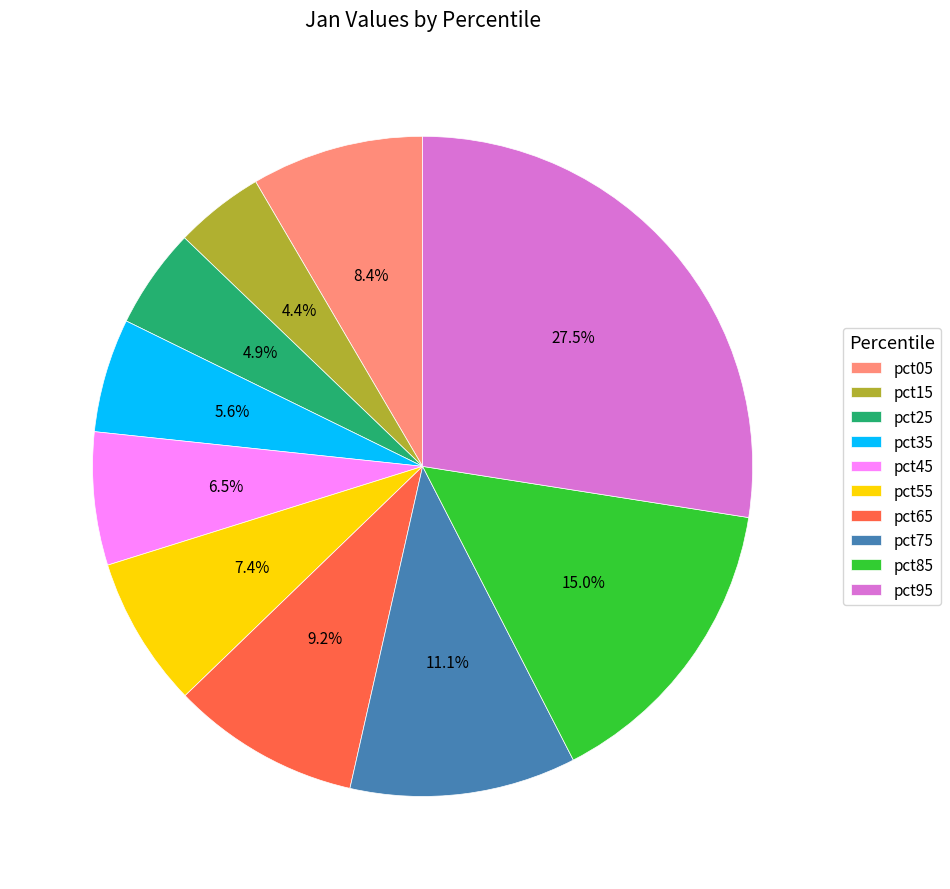

To the nearest percent, what percentage of the pie is pct55?

7%